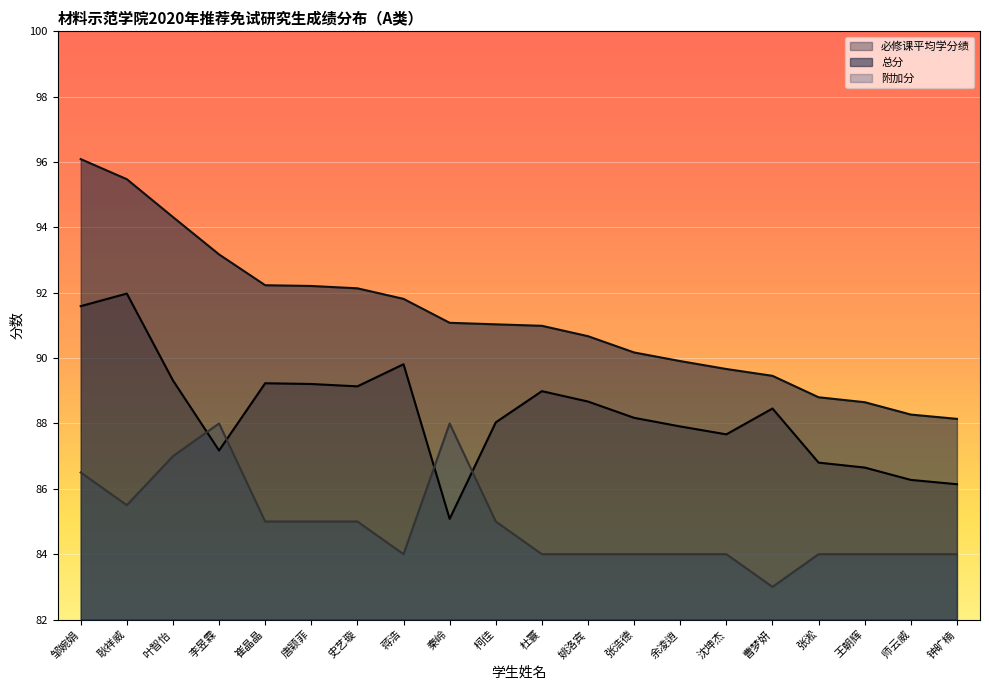

How many series are shown in this chart?

3